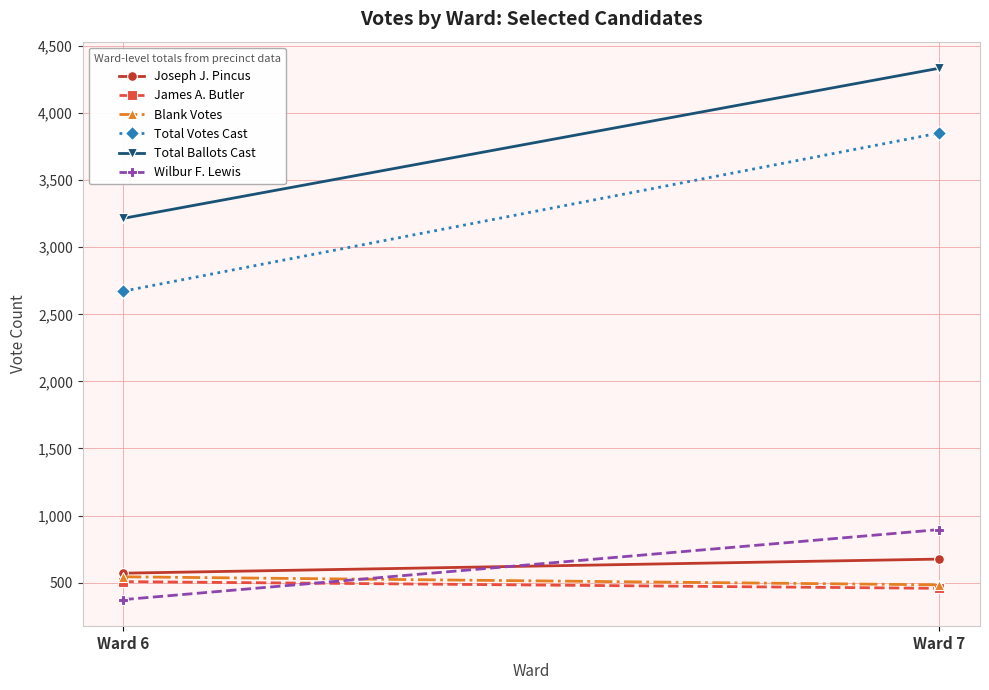

Where is Wilbur F. Lewis nearest to the value 634?

Ward 6